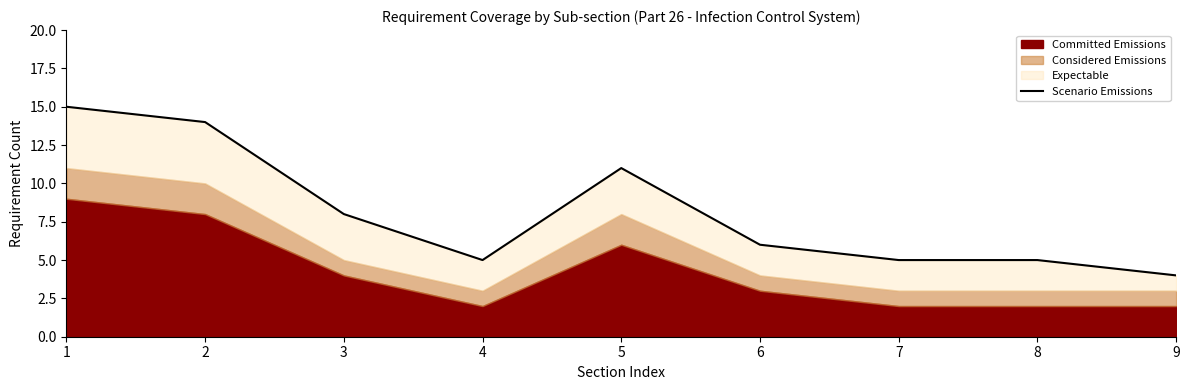

How many data points are less than 6?

4